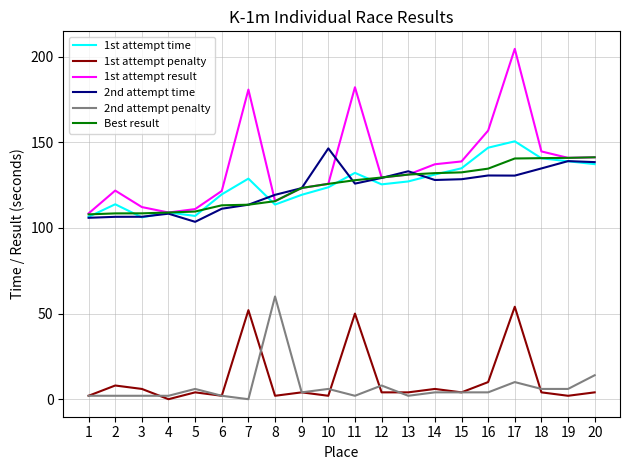

How many distinct data groups are displayed?

6